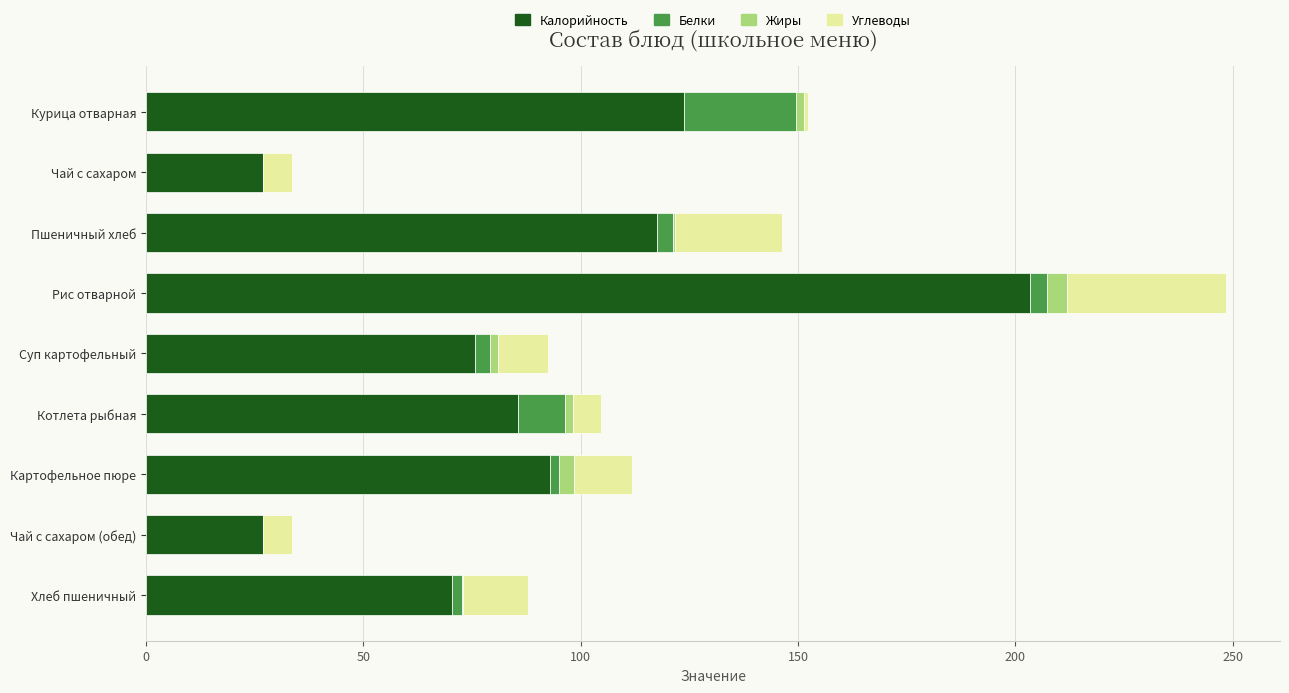

Which category has the highest value in the Калорийность series?

Рис отварной